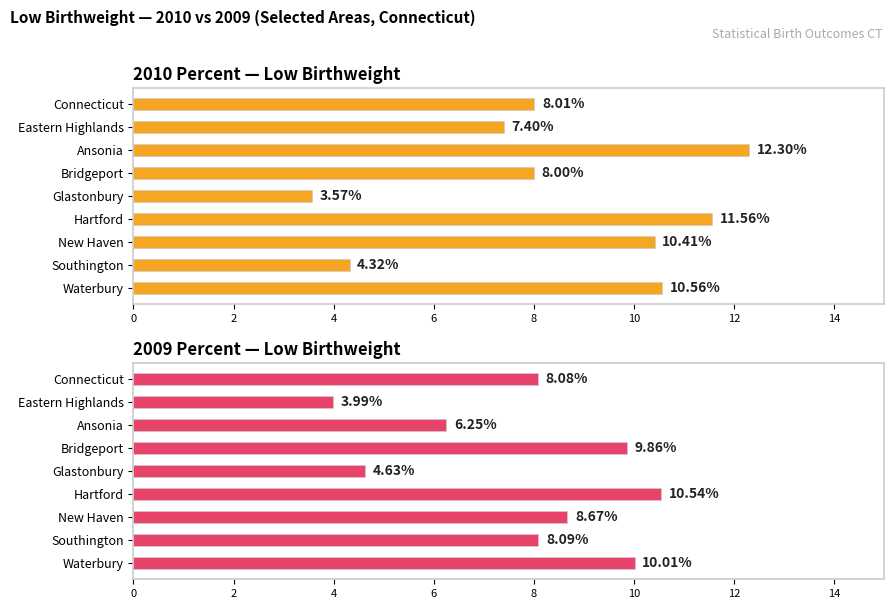

What are all the series names shown in the legend?

2010 Percent, 2009 Percent